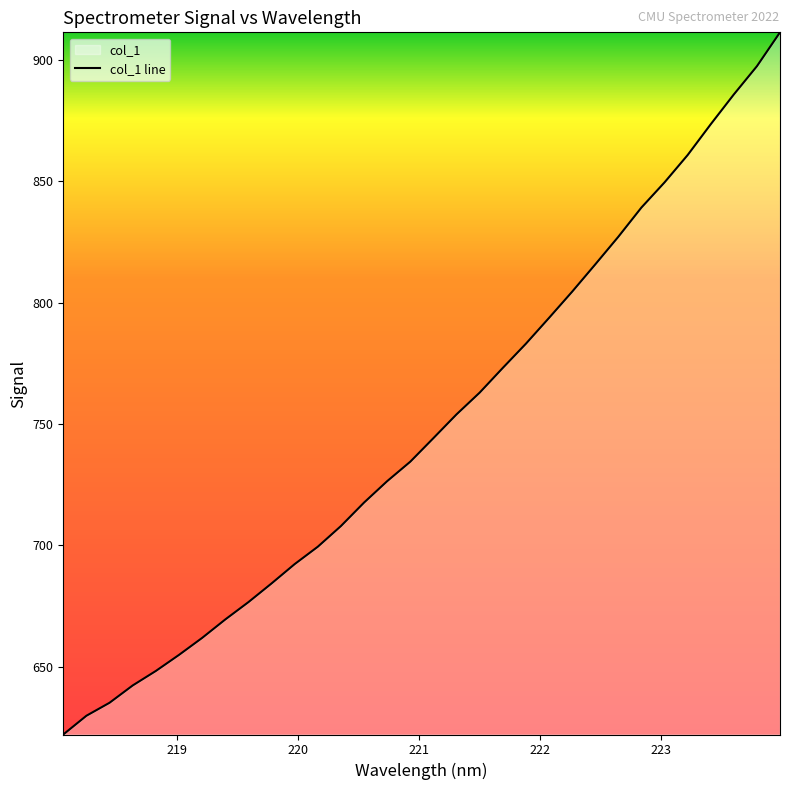

What is the minimum value shown in the chart?

622.0